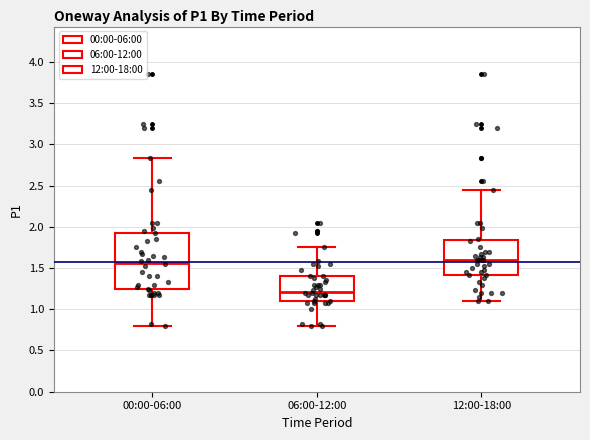

Where is the lower edge of the box for 06:00-12:00 on the y-axis? The values are not printed on the chart, so give them approximately, as read against the axis.

1.10